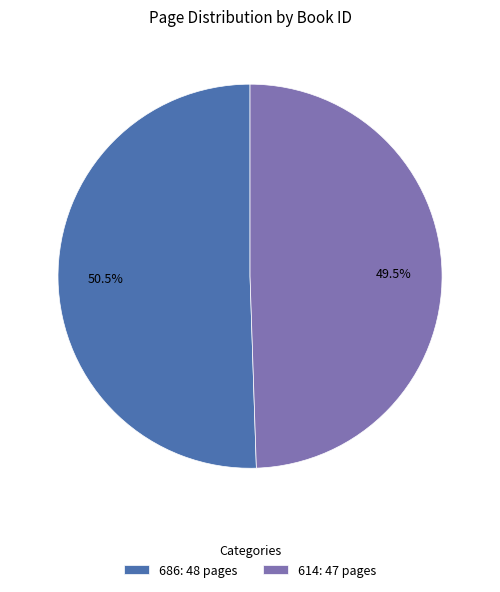

Is it true that 614 is 37% of the pie?

False